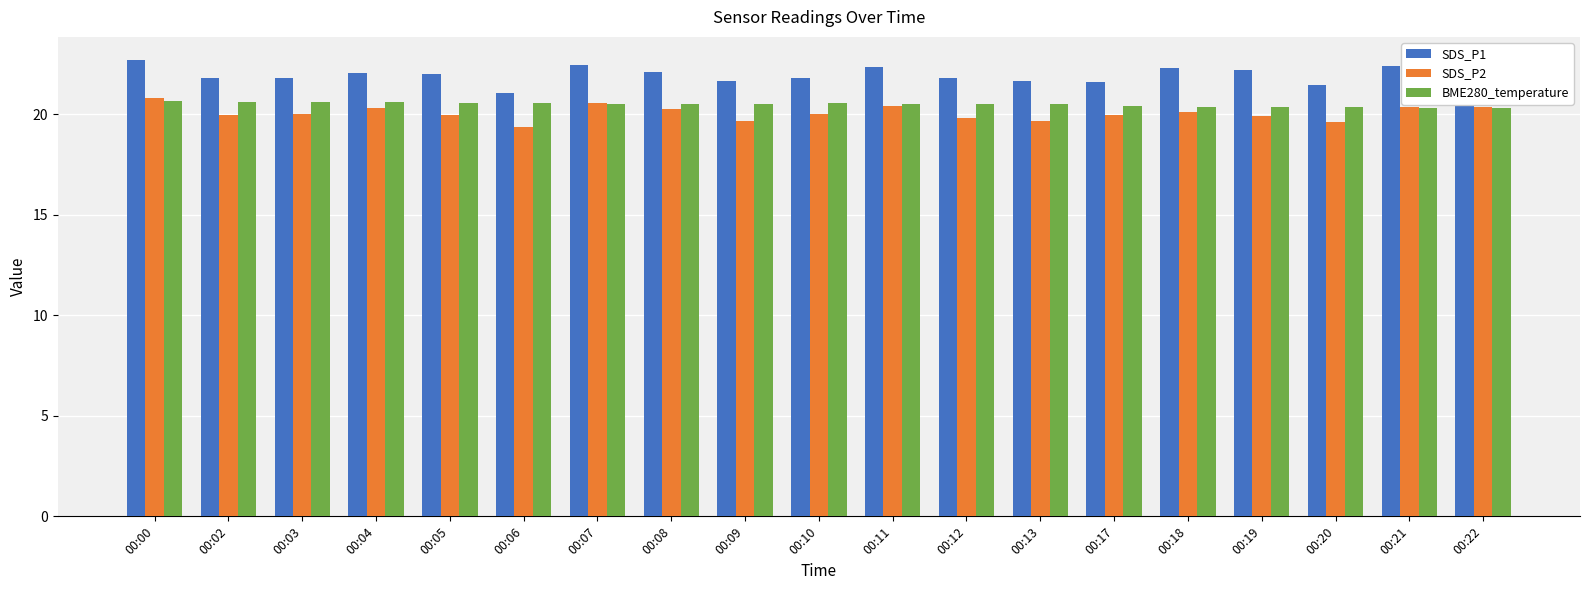

What is the total value across all series at 00:19?

62.4